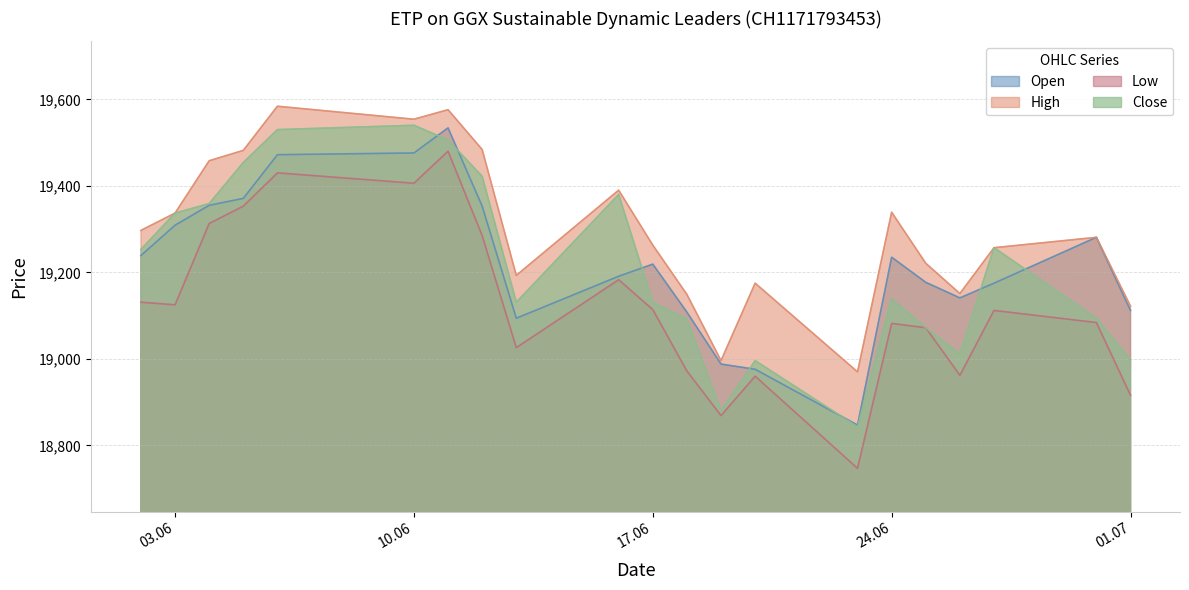

What is the label of the 4th point from the right?

26.06.2025